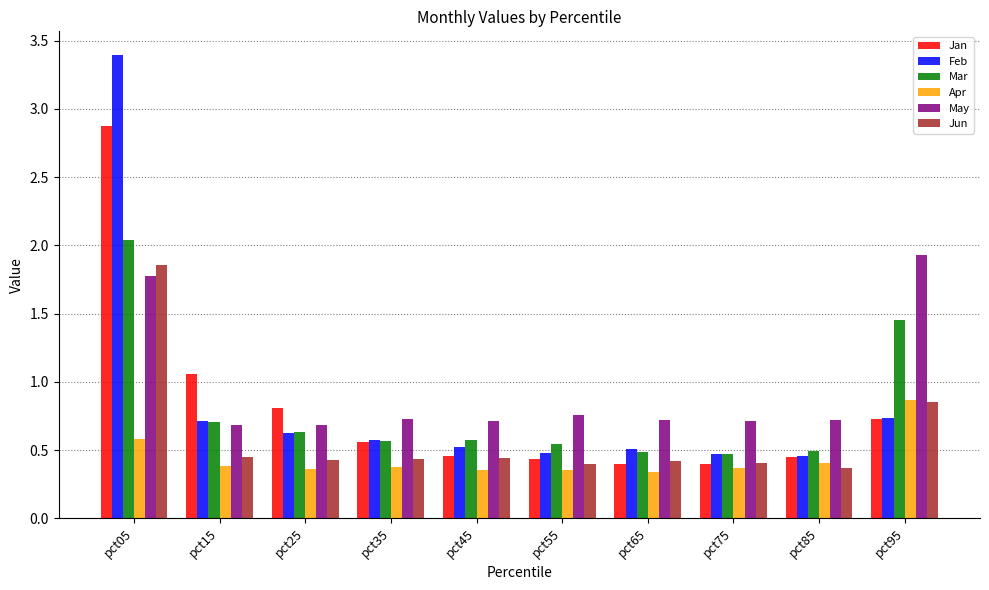

The value of Jan at pct05 is 0.8. True or false?

False